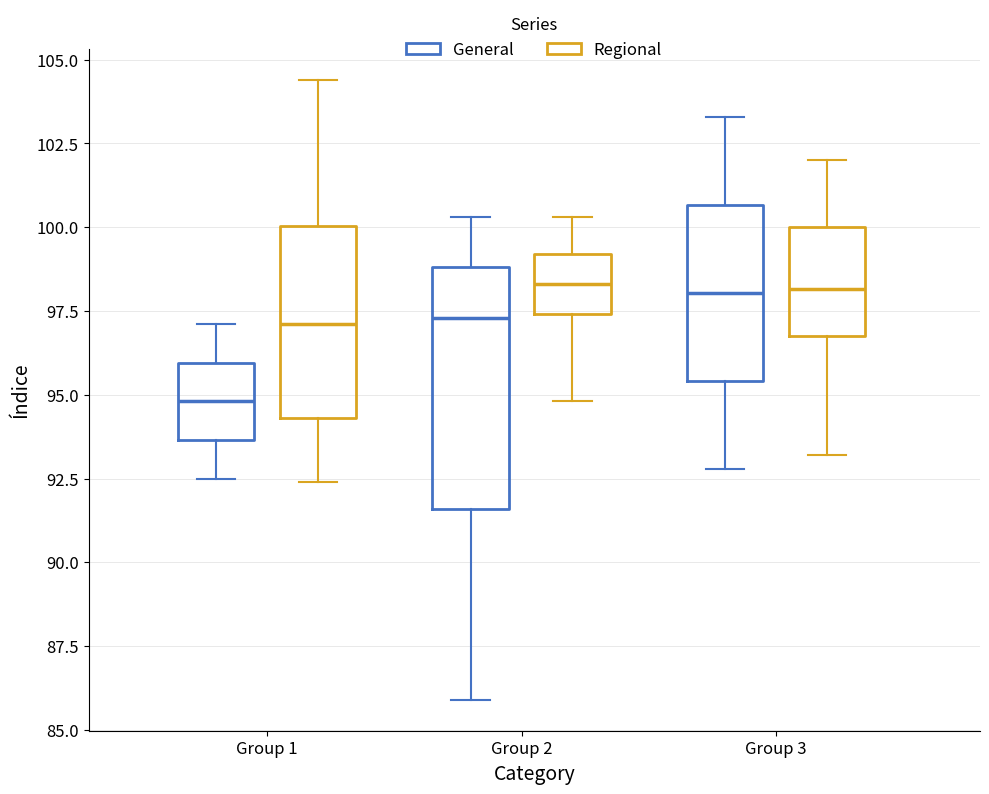

Reading left to right, read every box against the y-axis: the position of its median line, the range the box covers, and the ends of its whiskers. The values are not printed on the chart, so give them approximately, as read against the axis.

Group 1 (General): median 95.0, box 93.5 to 96.0, whiskers 92.5 to 97.0
Group 1 (Regional): median 97.0, box 94.5 to 100.0, whiskers 92.5 to 104.5
Group 2 (General): median 97.5, box 91.5 to 99.0, whiskers 86.0 to 100.5
Group 2 (Regional): median 98.5, box 97.5 to 99.0, whiskers 95.0 to 100.5
Group 3 (General): median 98.0, box 95.5 to 100.5, whiskers 93.0 to 103.5
Group 3 (Regional): median 98.0, box 97.0 to 100.0, whiskers 93.0 to 102.0